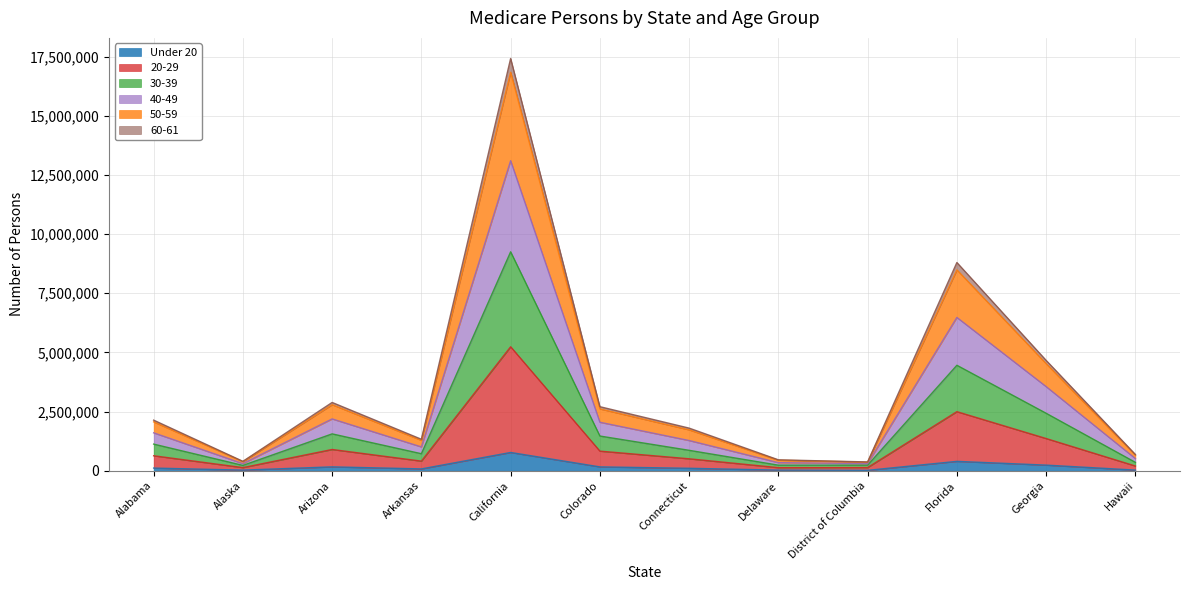

Is the value of 30-39 at Hawaii greater than the value of Under 20 at District of Columbia?

Yes